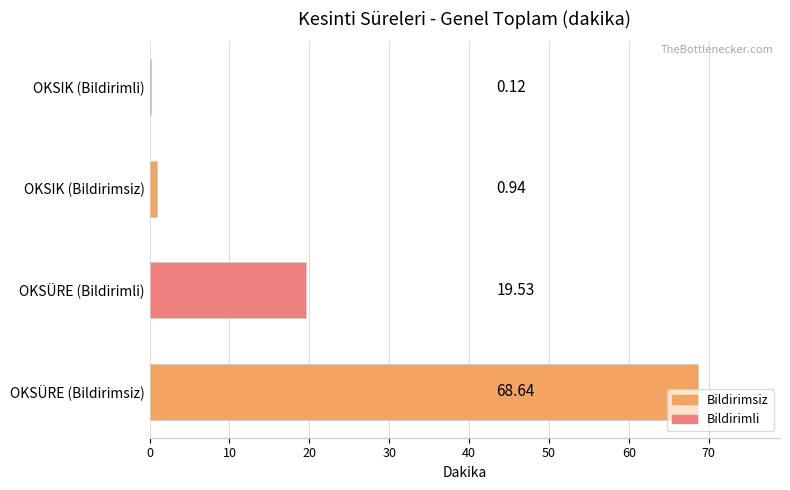

Between OKSIK (Bildirimli) and OKSÜRE (Bildirimsiz), which is larger?

OKSÜRE (Bildirimsiz)